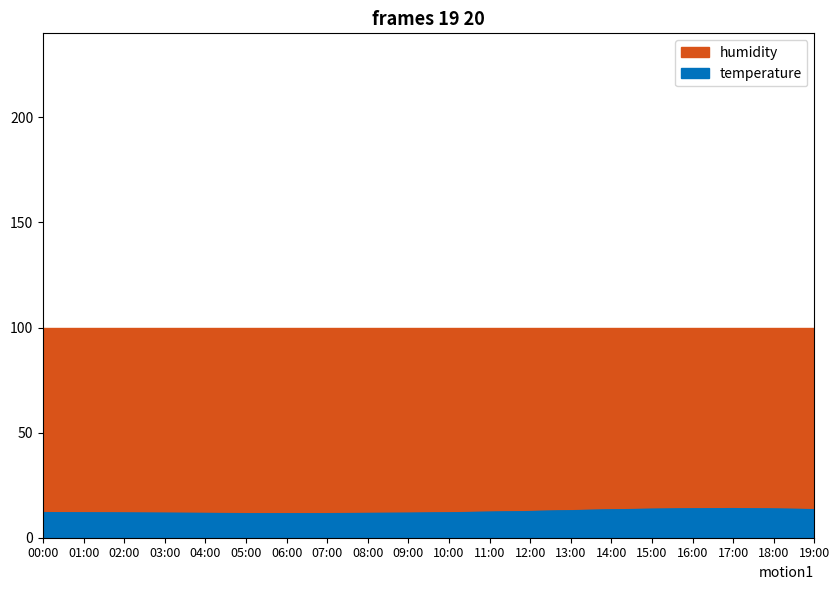

At which label does the data first exceed 12?

00:00